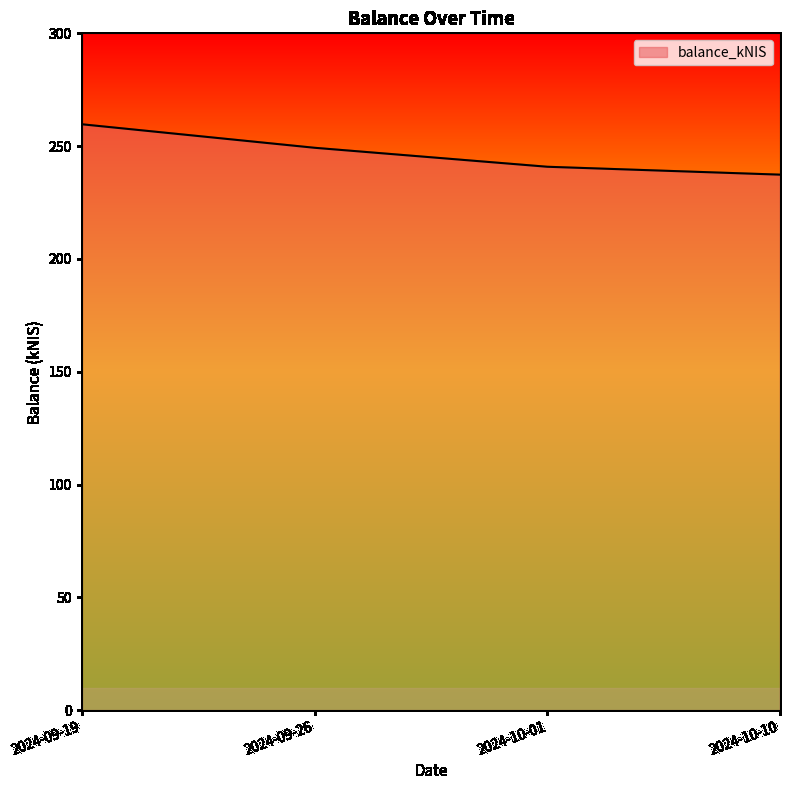

Reading left to right, list all the values displayed in this chart.

2024-09-19=259.7	2024-09-26=249.3	2024-10-01=240.9	2024-10-10=237.4